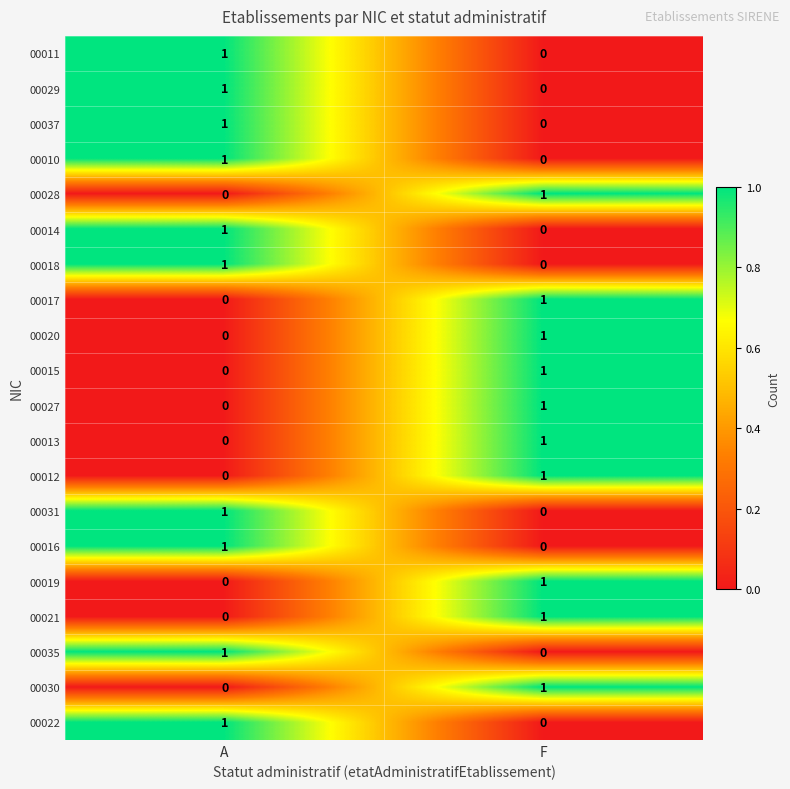

How many series are shown in this chart?

20